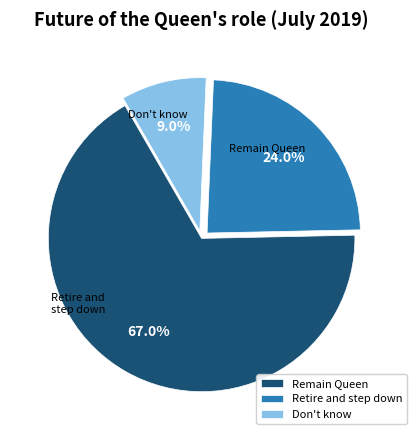

Which slice represents more than half of the pie?

Remain Queen